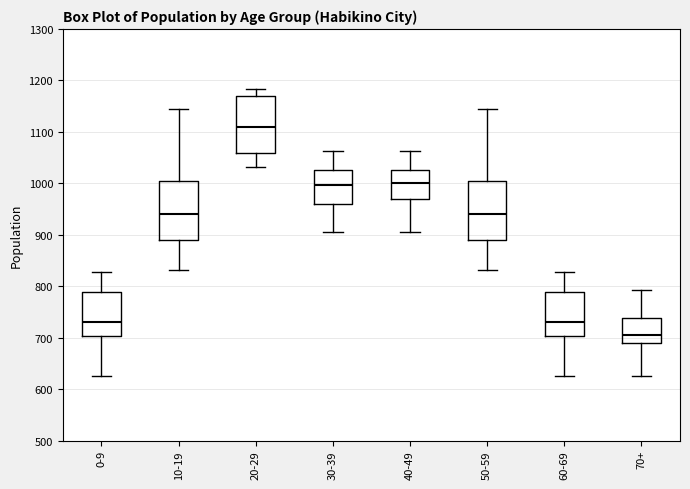

Which box's median line is the lowest?

70+